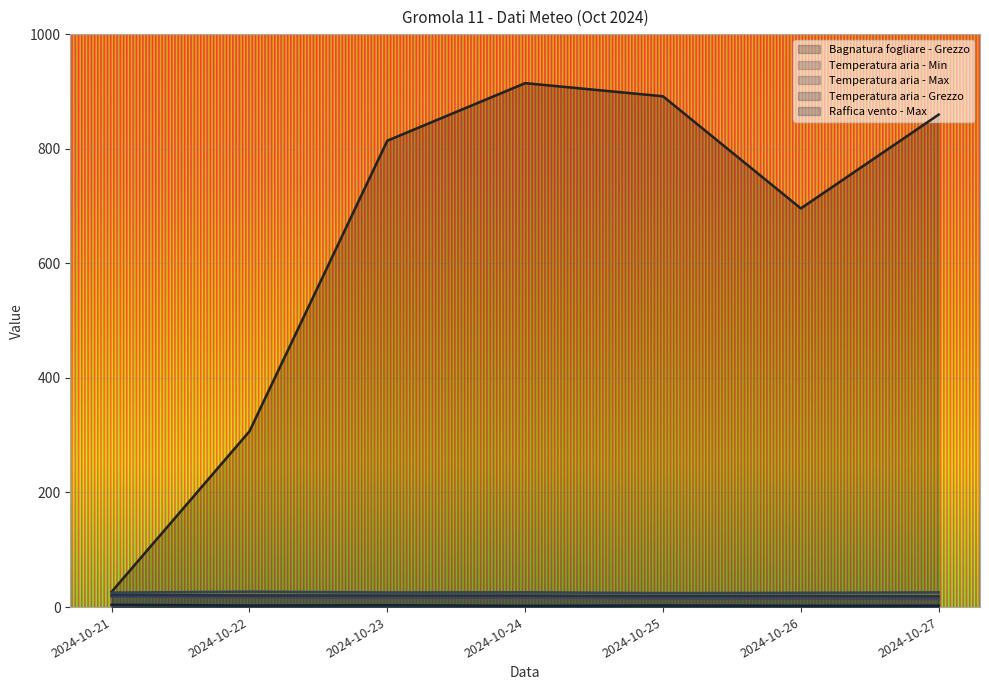

At which category is the sum across all series the highest?

2024-10-24